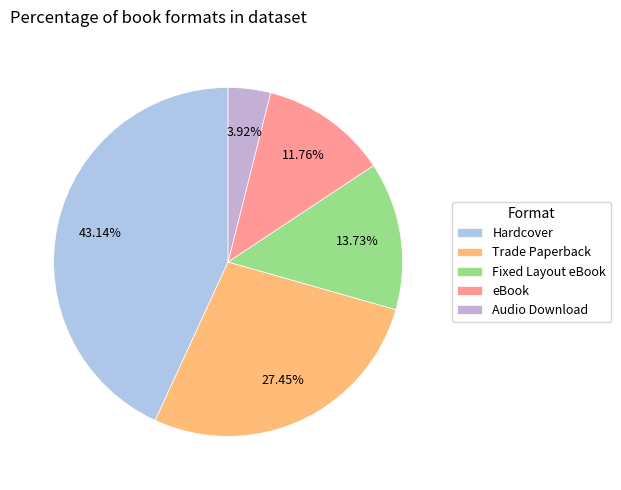

What percentage is the Audio Download slice, to the nearest percent?

4%